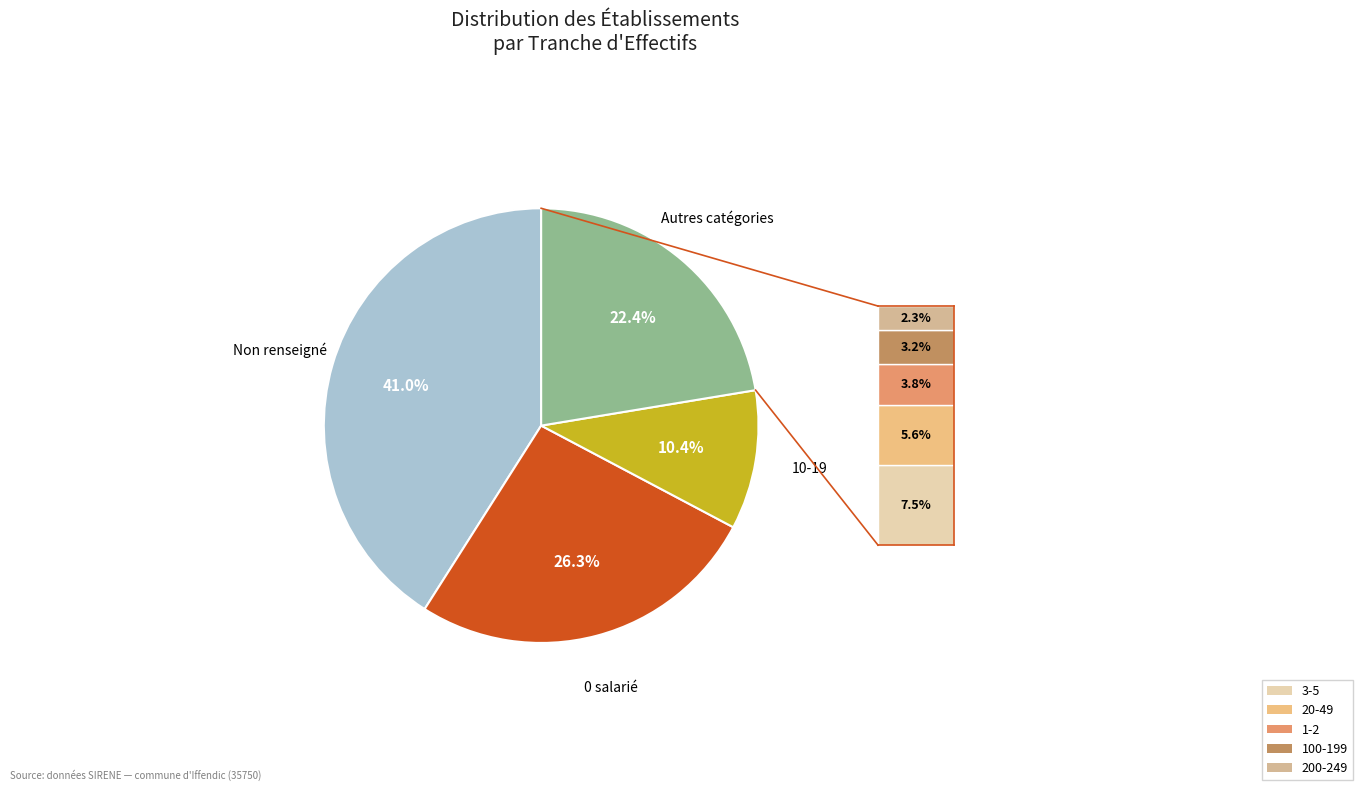

Does any single category account for the majority?

No